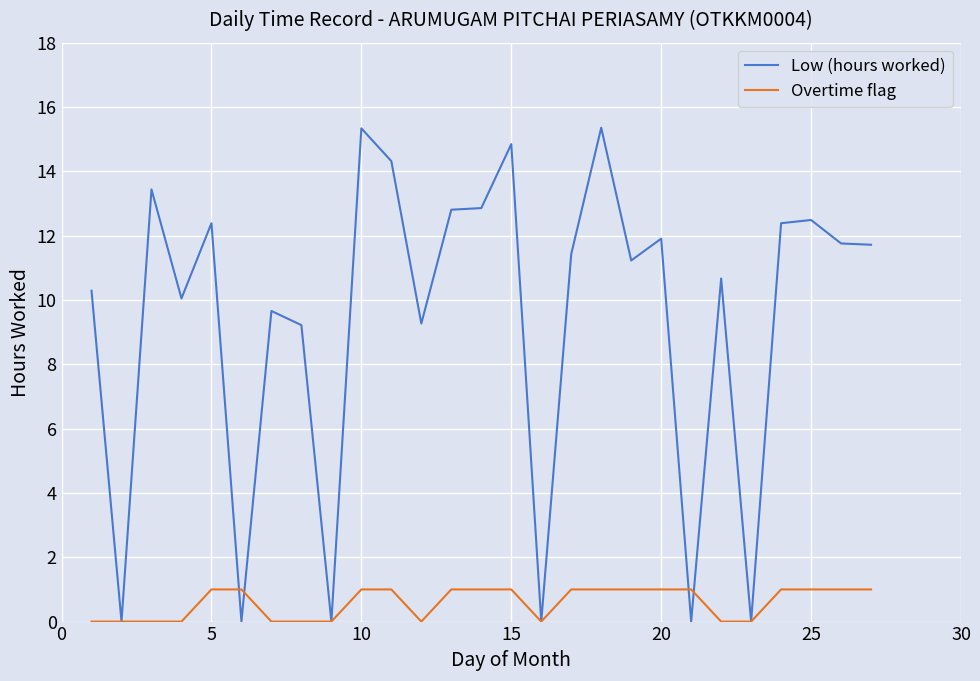

List the series in order of their overall mean, highest first.

Low (hours worked), Overtime flag